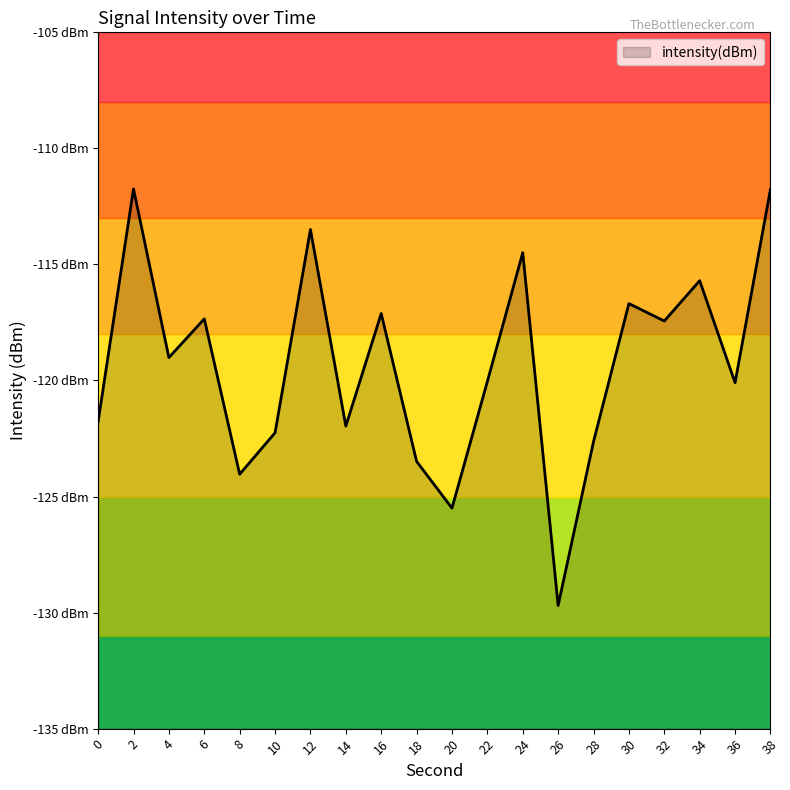

Where is the data nearest to the value -120?

22